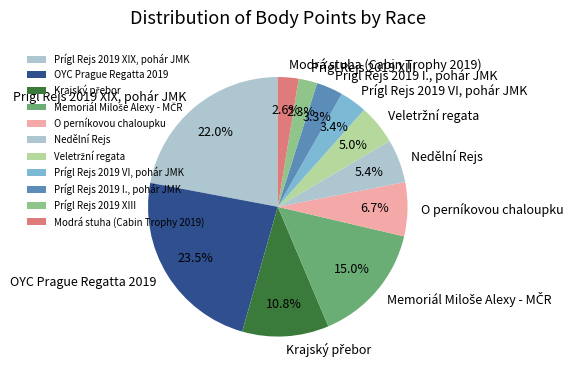

How many segments does this pie chart have?

11